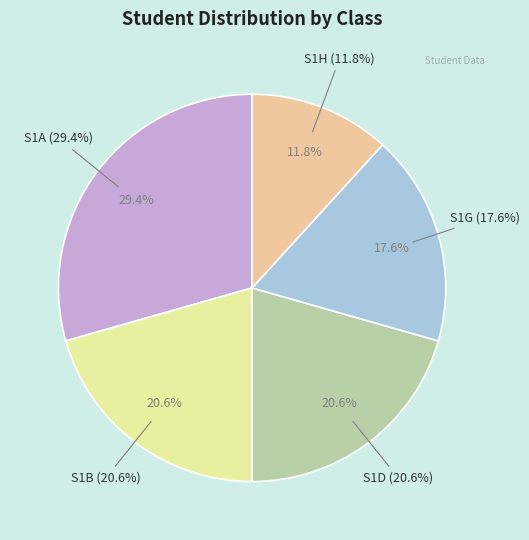

Count the number of slices in the pie.

5